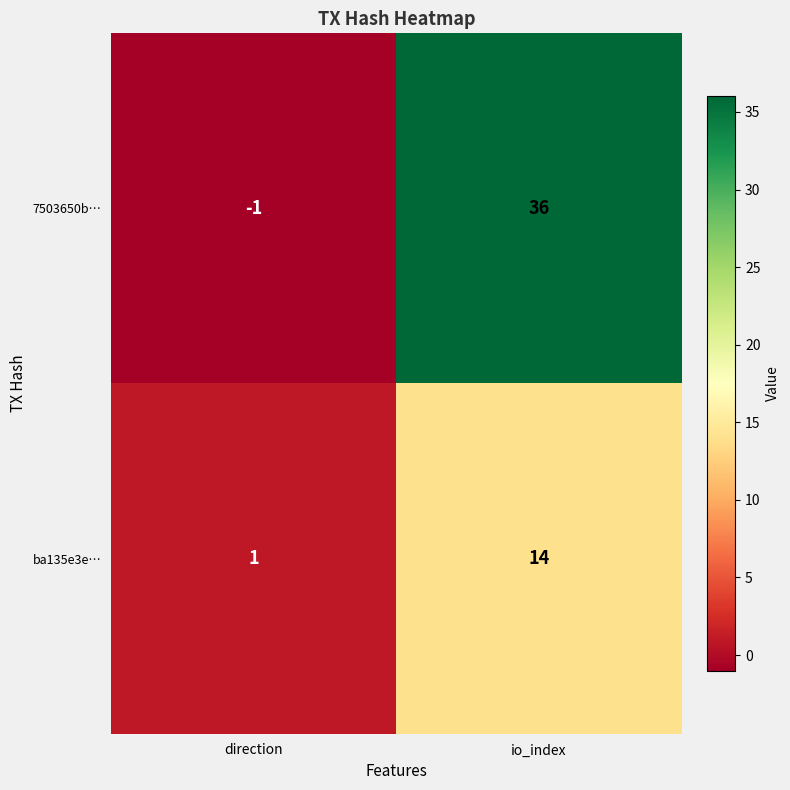

Reading left to right, extract all data points from this chart.

7503650b…: -1	36
ba135e3e…: 1	14